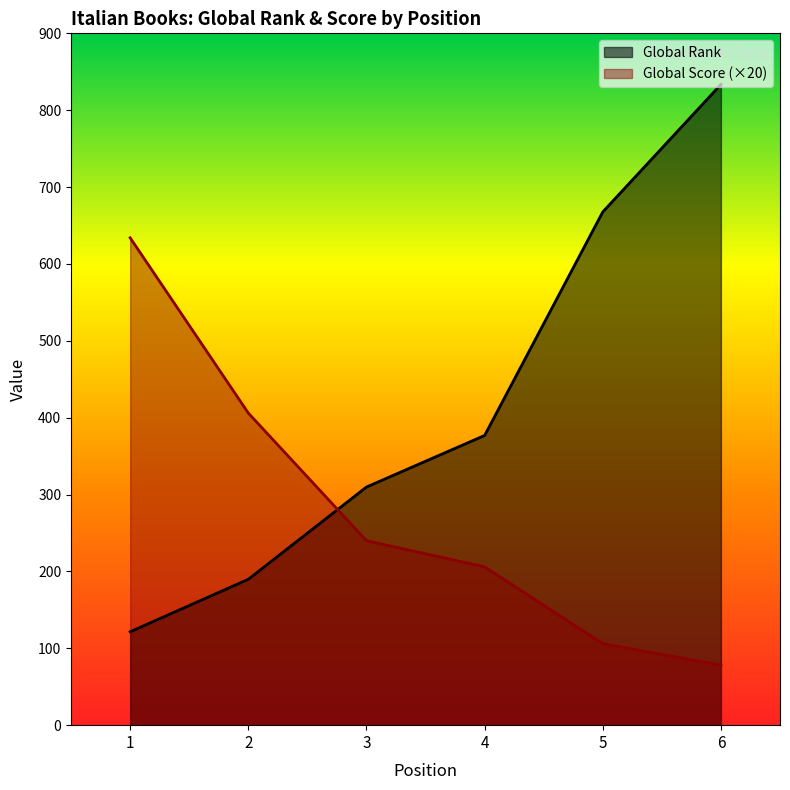

True or false: Global Score and Global Rank intersect in this chart.

True